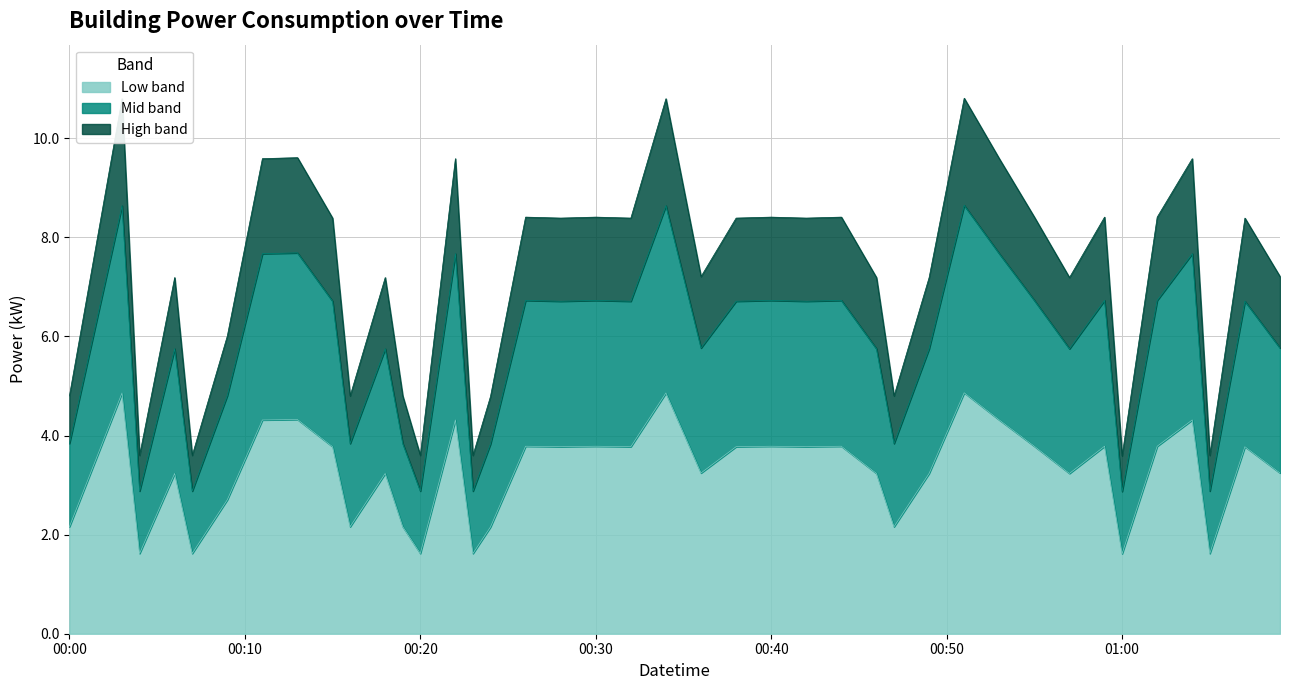

Which label corresponds to the smallest value in the chart?

01:00